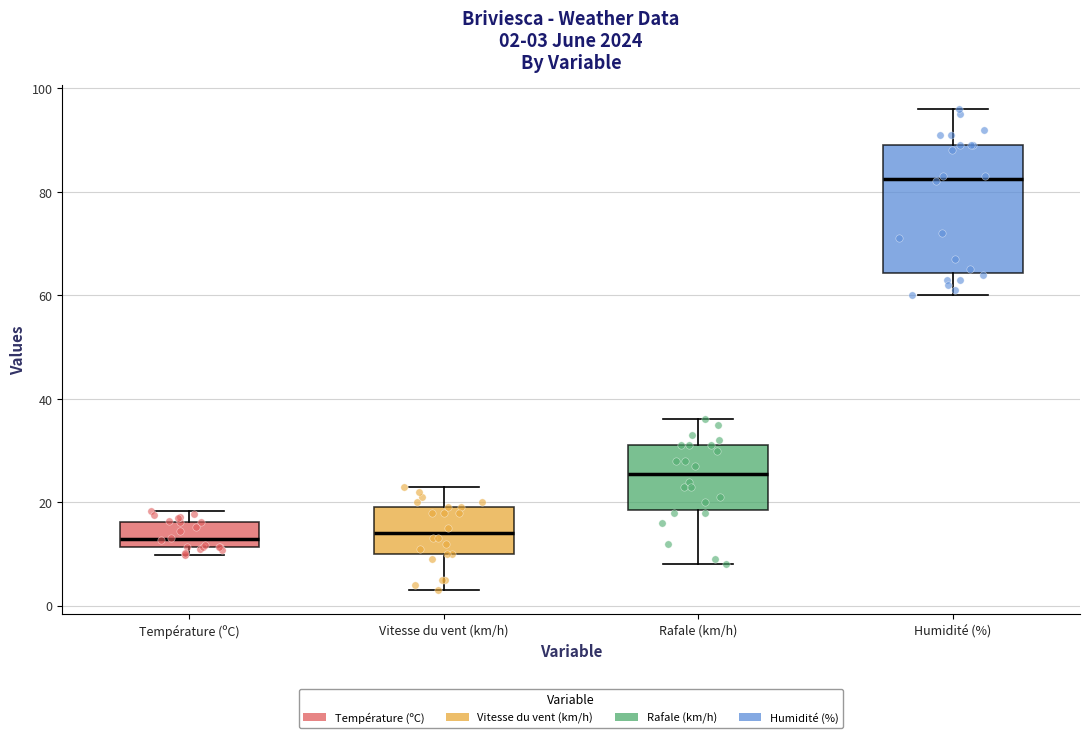

Comparing the boxes themselves (not the whiskers), which one is the tallest?

Humidité (%)